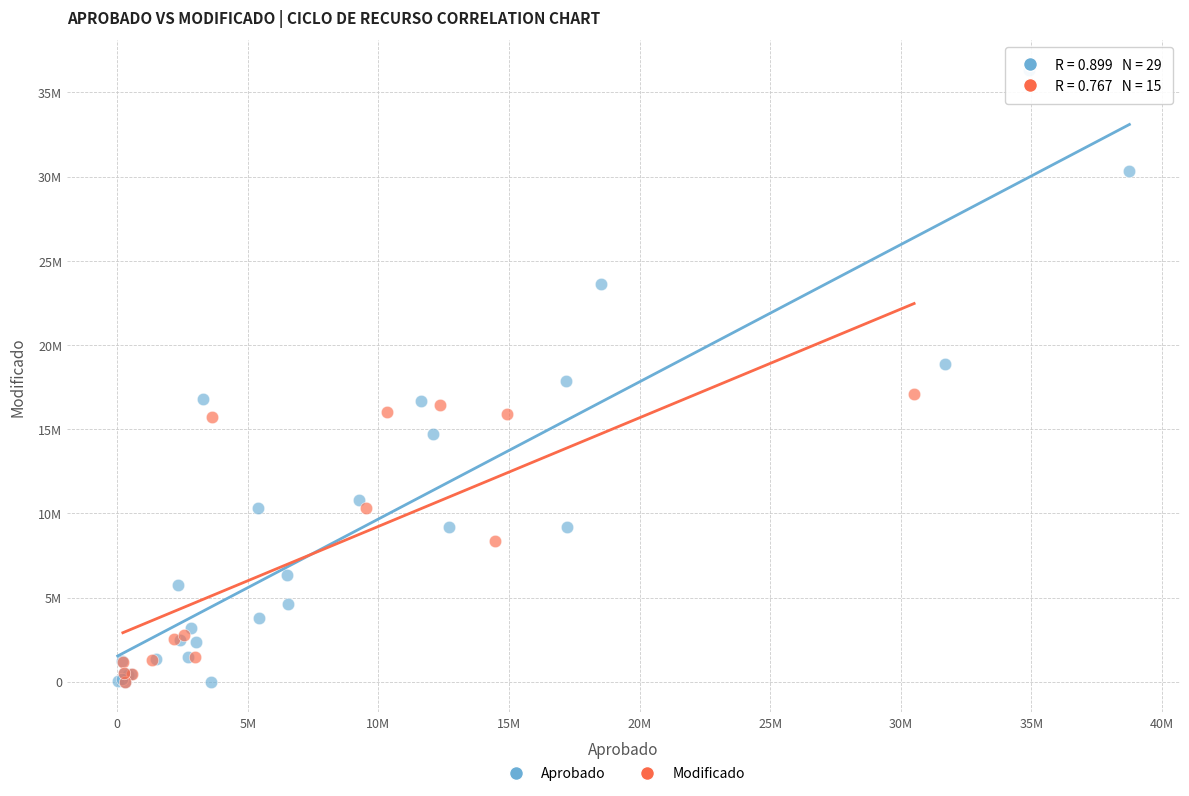

What are all the series names shown in the legend?

Aprobado, Modificado